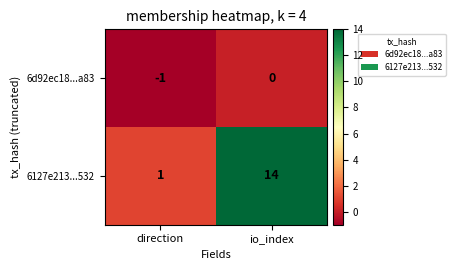

What is the difference between the 6127e213...532 values at io_index and direction?

13